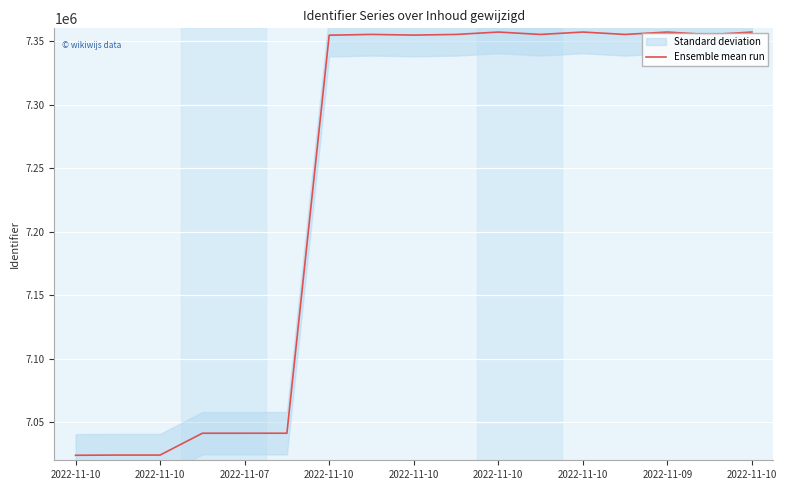

Is this an area chart (filled region under the line)?

No